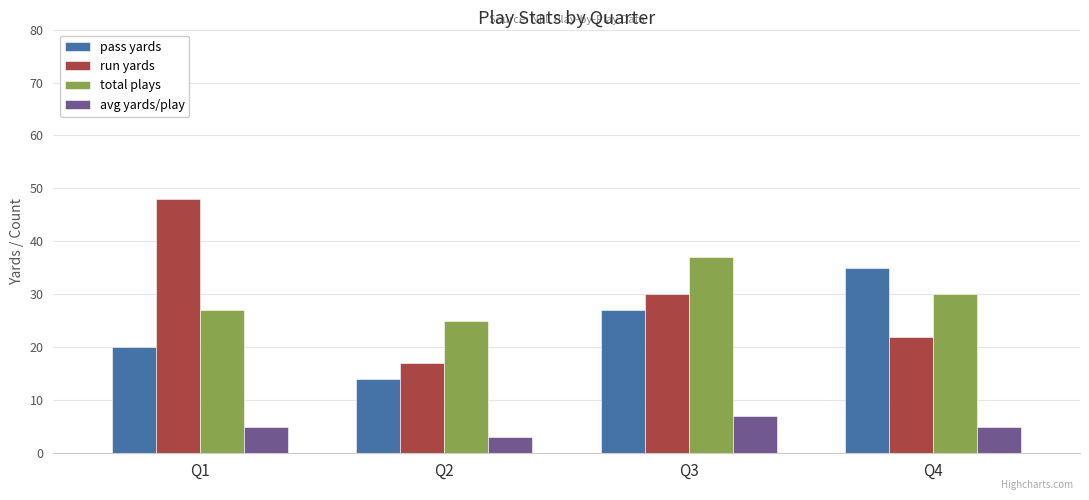

How many bars are there in each group?

4